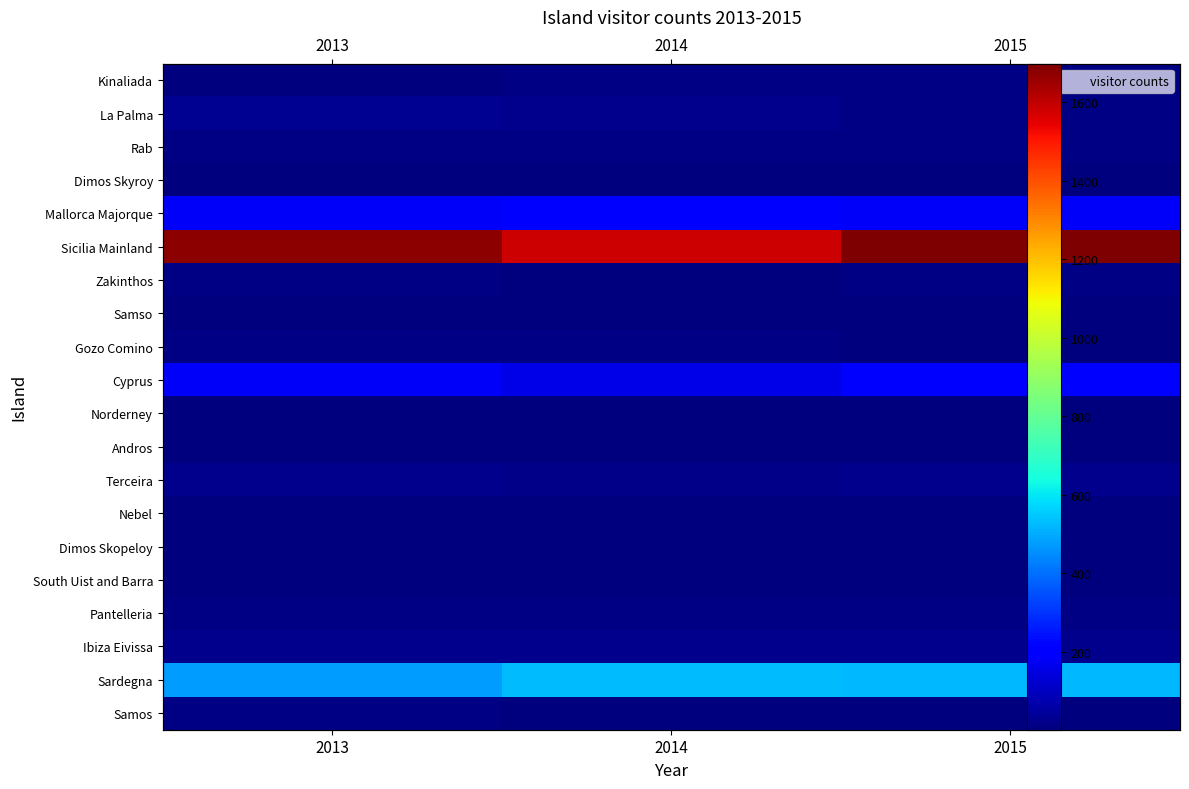

How many series are shown in this chart?

20